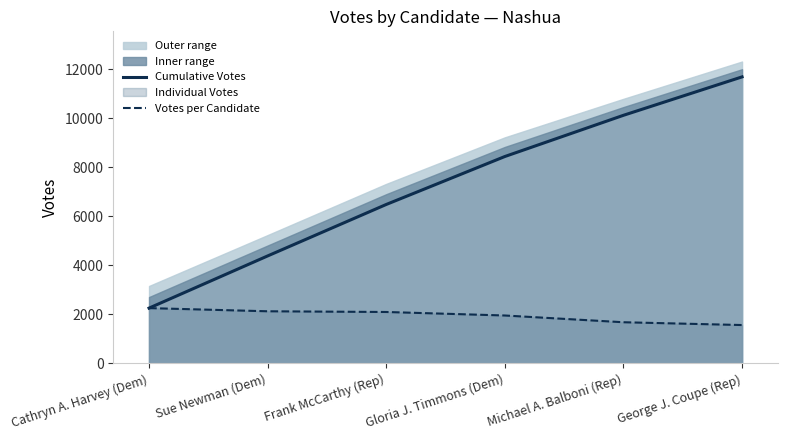

Is it true that Cumulative Votes equals 10116 at Michael A. Balboni (Rep)?

True